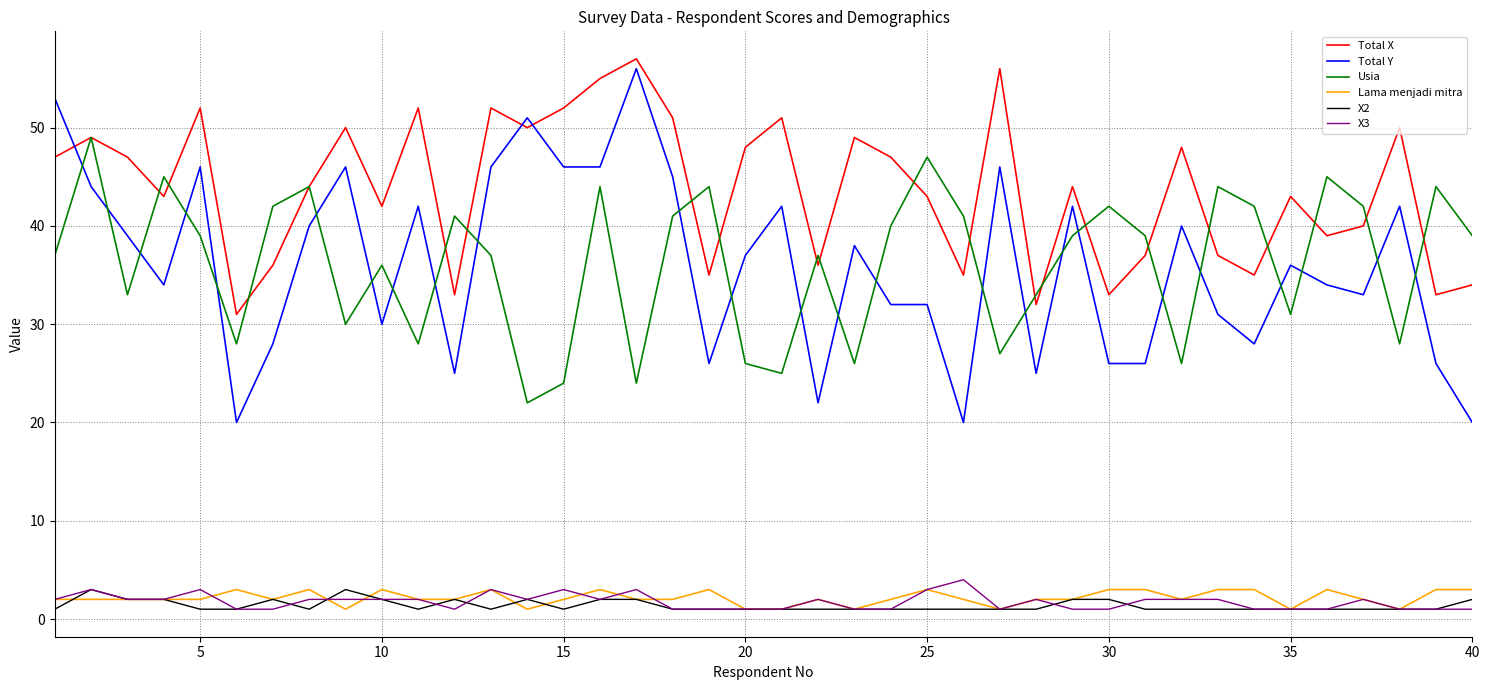

What is the maximum value shown in the chart?

57